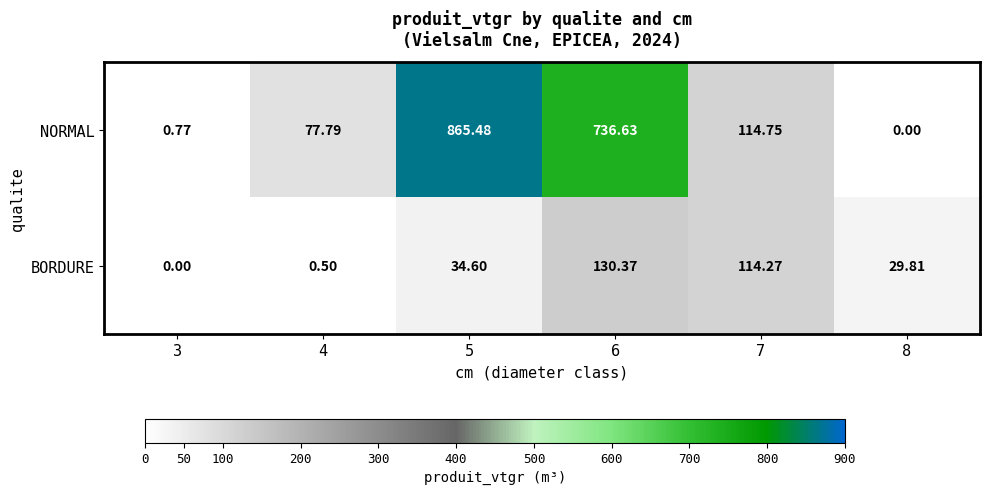

Is the value of NORMAL at 3 greater than the value of BORDURE at 4?

Yes